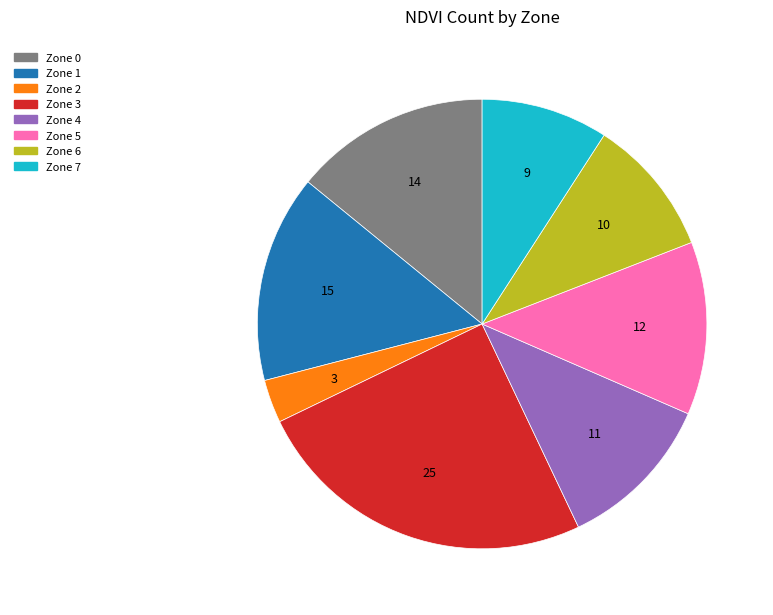

Does any single category account for the majority?

No